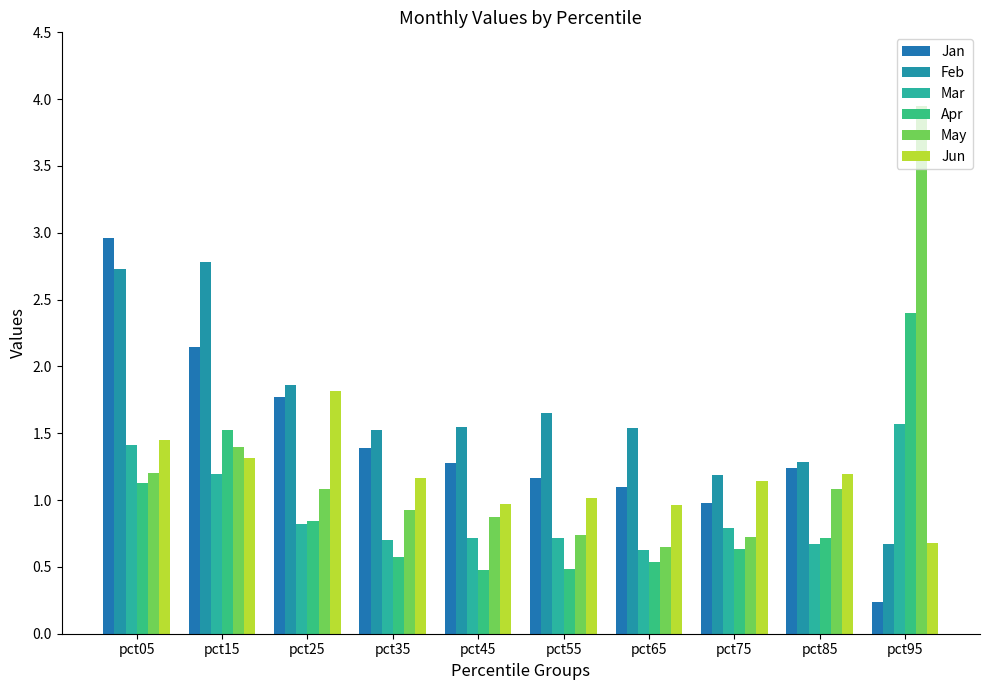

What are all the series names shown in the legend?

Jan, Feb, Mar, Apr, May, Jun